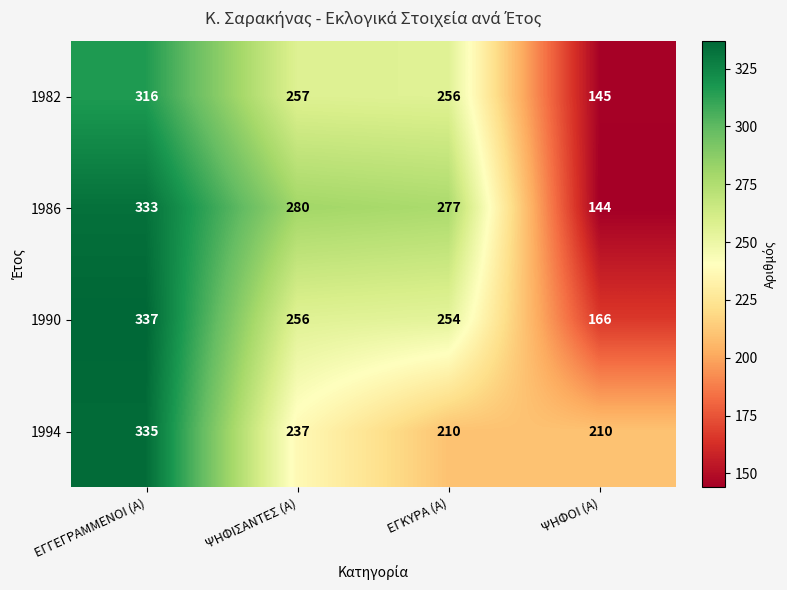

At how many categories does at least one series exceed 223?

3